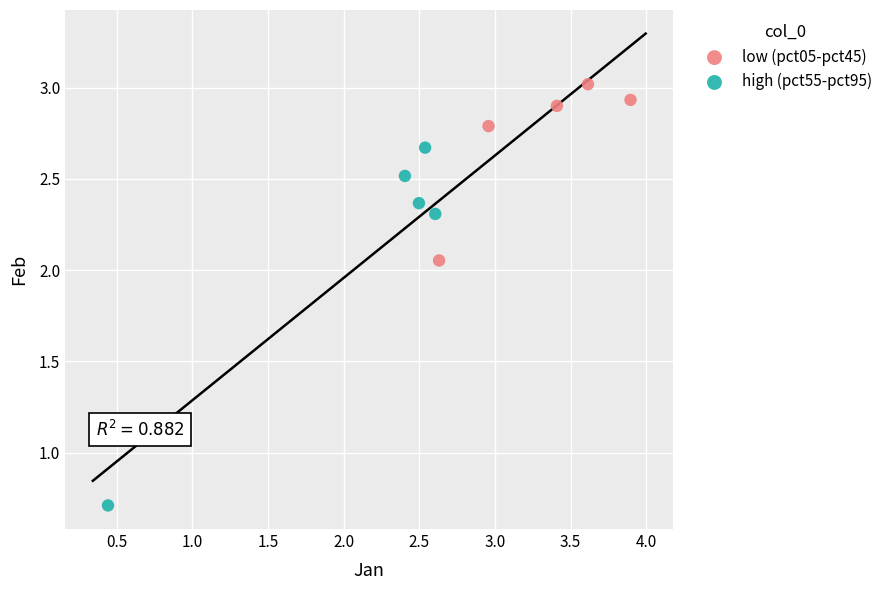

What are all the series names shown in the legend?

low (pct05-pct45), high (pct55-pct95)